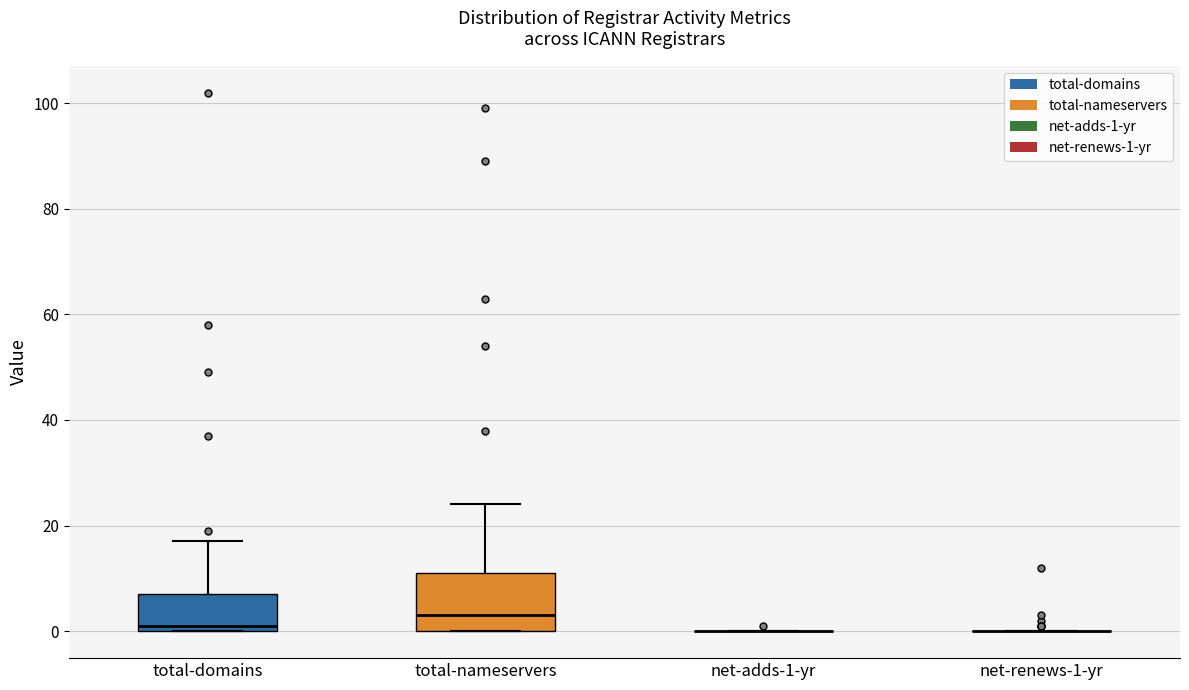

Reading left to right, read every box against the y-axis: the position of its median line, the range the box covers, and the ends of its whiskers. The values are not printed on the chart, so give them approximately, as read against the axis.

total-domains: median 2, box 0 to 8, whiskers 0 to 18
total-nameservers: median 4, box 0 to 12, whiskers 0 to 24
net-adds-1-yr: box collapsed to a line at 0, whiskers 0 to 0
net-renews-1-yr: box collapsed to a line at 0, whiskers 0 to 0